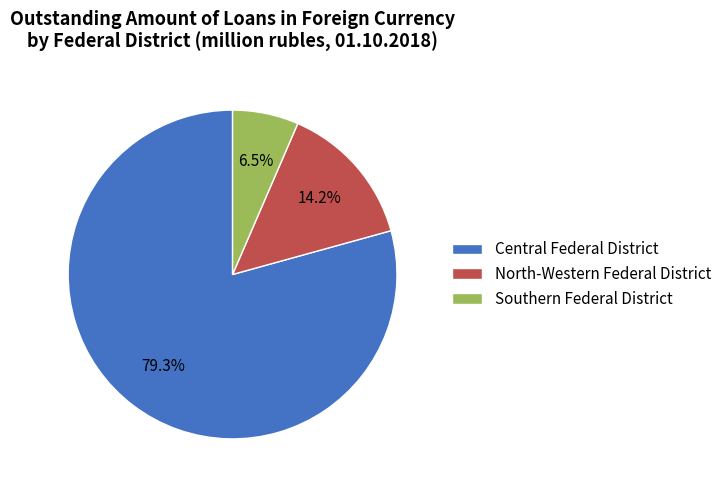

To the nearest percent, what is the average slice percentage?

33%